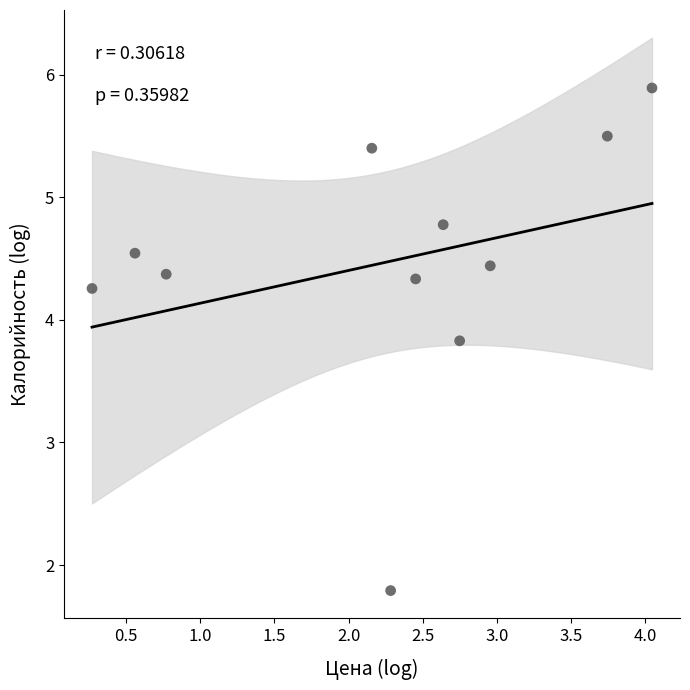

What is the average X value?

2.2